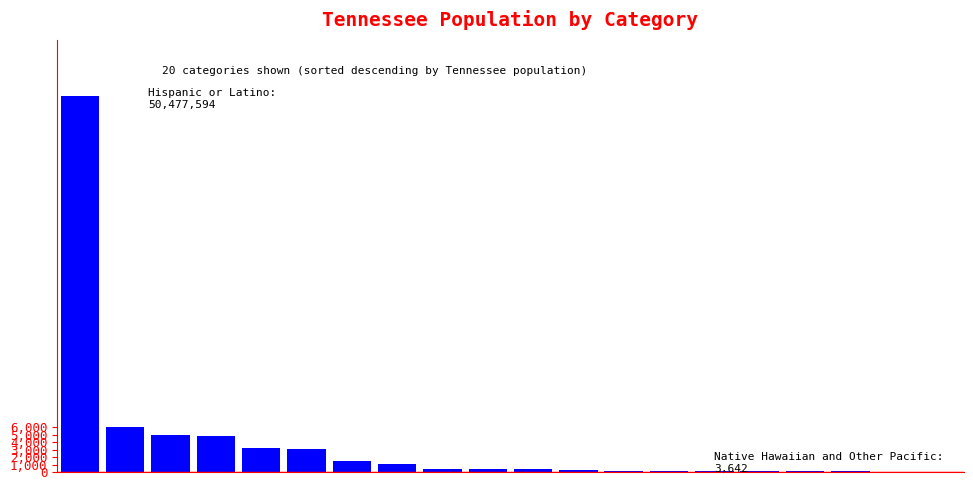

Are the bars horizontal?

No